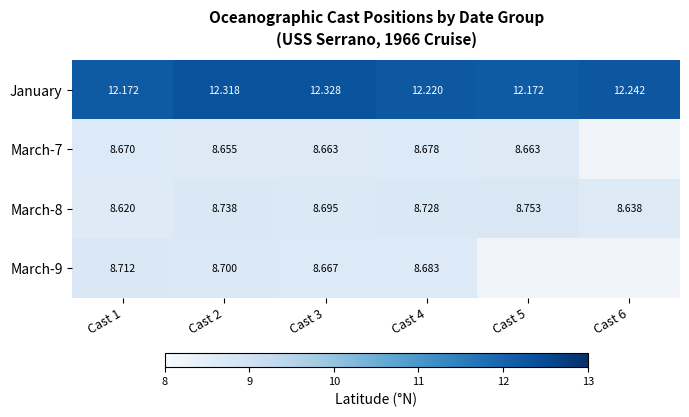

Rank the series by their average value, from highest to lowest.

January, March-8, March-7, March-9